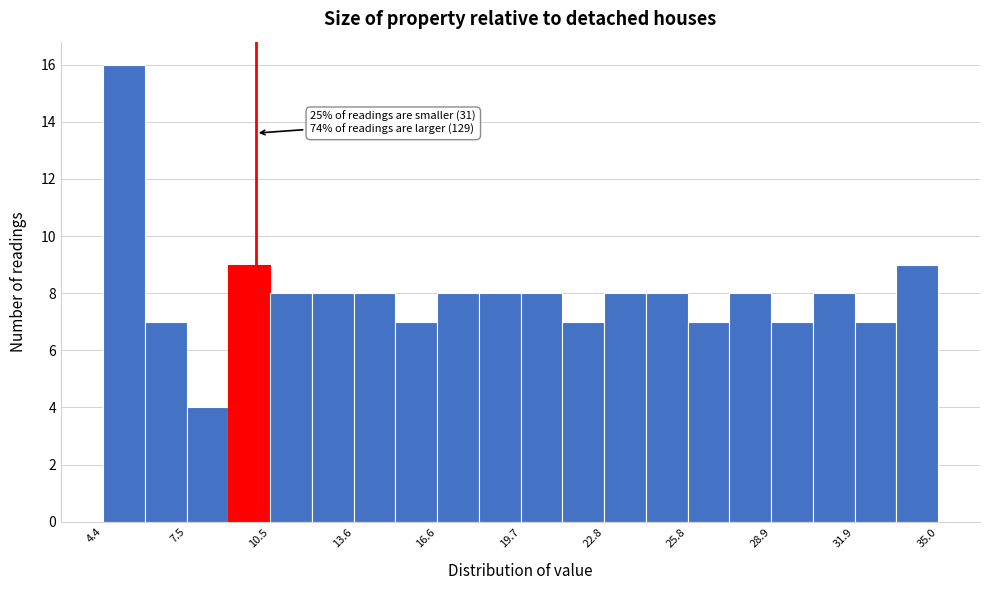

Read against the x-axis, roughly where is the centre of the tallest bar?

5.0